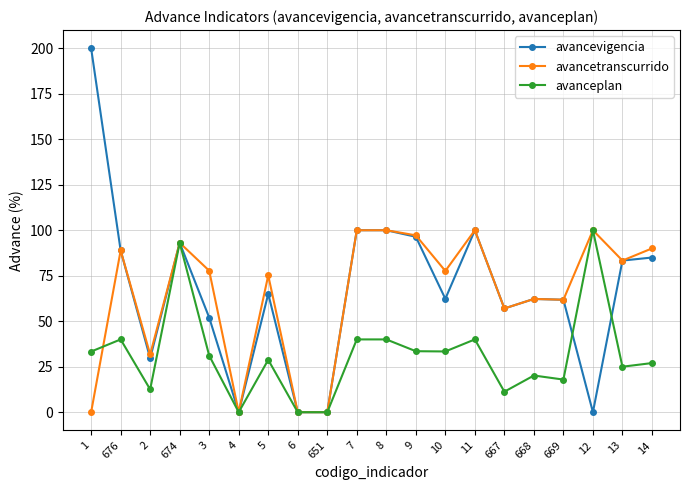

Which series has the largest range (max minus min)?

avancevigencia